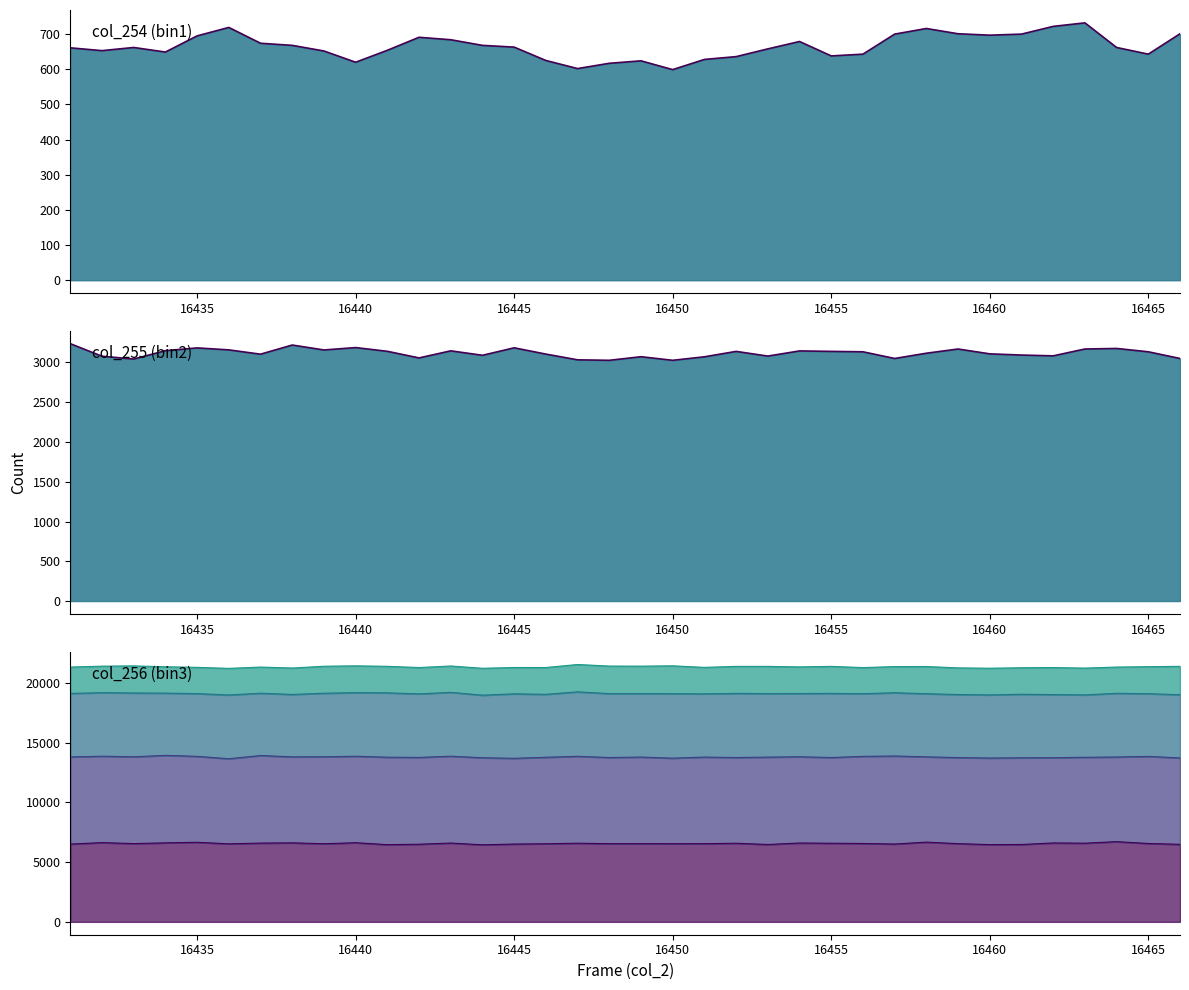

How many interior local valleys does the col_254 (bin1) line series have?

8